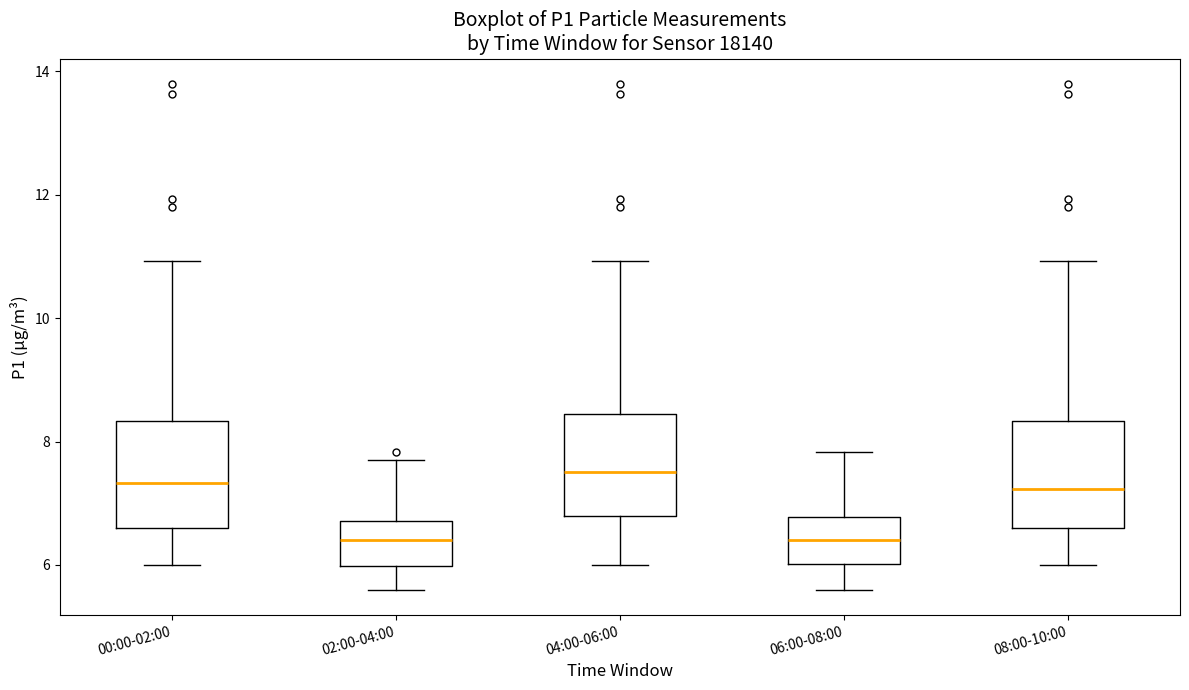

Reading left to right, read every box against the y-axis: the position of its median line, the range the box covers, and the ends of its whiskers. The values are not printed on the chart, so give them approximately, as read against the axis.

00:00-02:00: median 7.4, box 6.6 to 8.4, whiskers 6.0 to 11.0
02:00-04:00: median 6.4, box 6.0 to 6.8, whiskers 5.6 to 7.8
04:00-06:00: median 7.6, box 6.8 to 8.4, whiskers 6.0 to 11.0
06:00-08:00: median 6.4, box 6.0 to 6.8, whiskers 5.6 to 7.8
08:00-10:00: median 7.2, box 6.6 to 8.4, whiskers 6.0 to 11.0